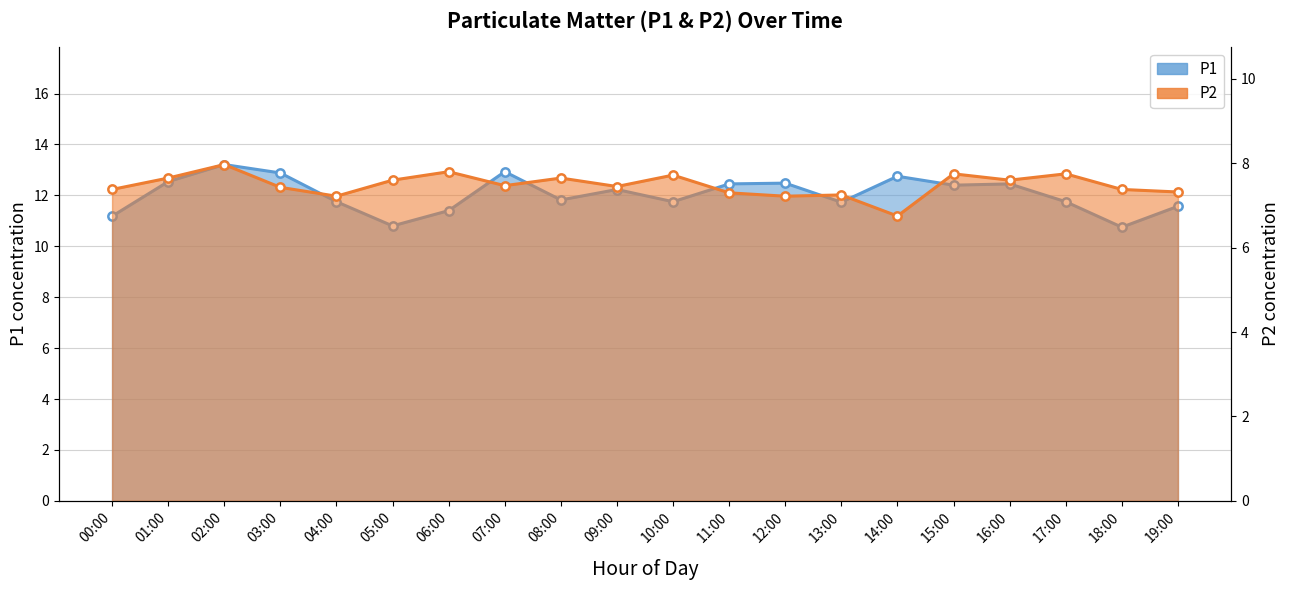

Between 17:00 and 13:00, which is larger?

17:00